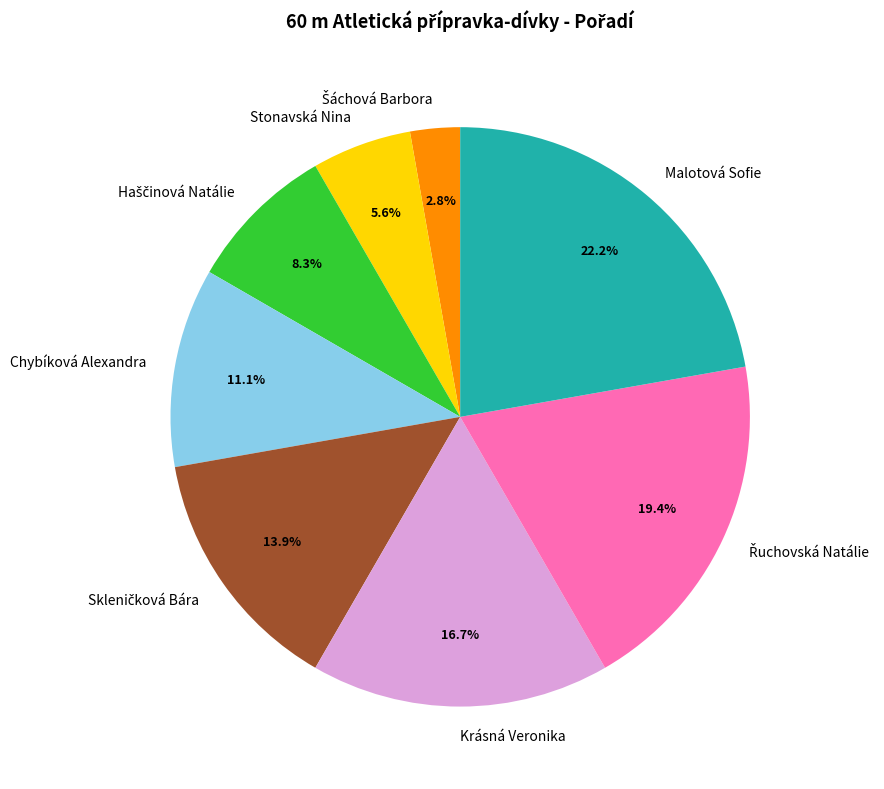

Which slice is the largest?

Malotová Sofie